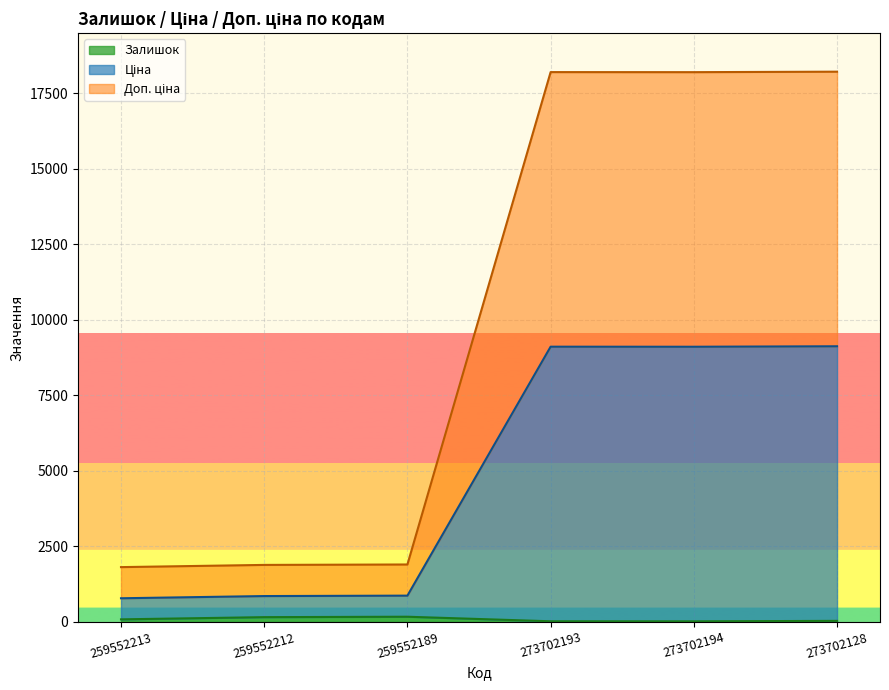

What is the difference between the highest and lowest values at 259552213?

1729.6